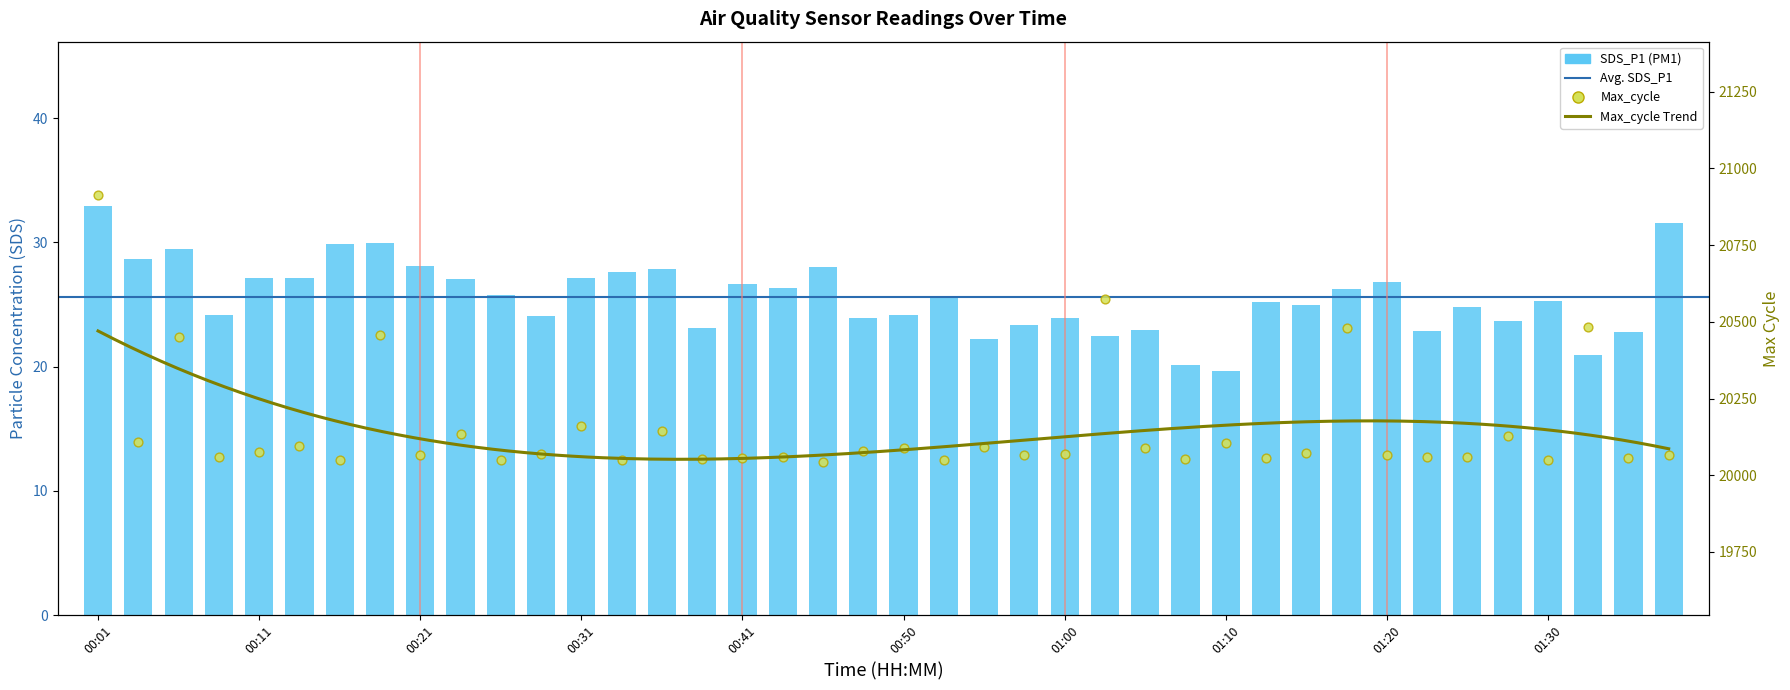

Is the value of Max_cycle at 01:08 greater than the value of SDS_P1 at 00:26?

Yes